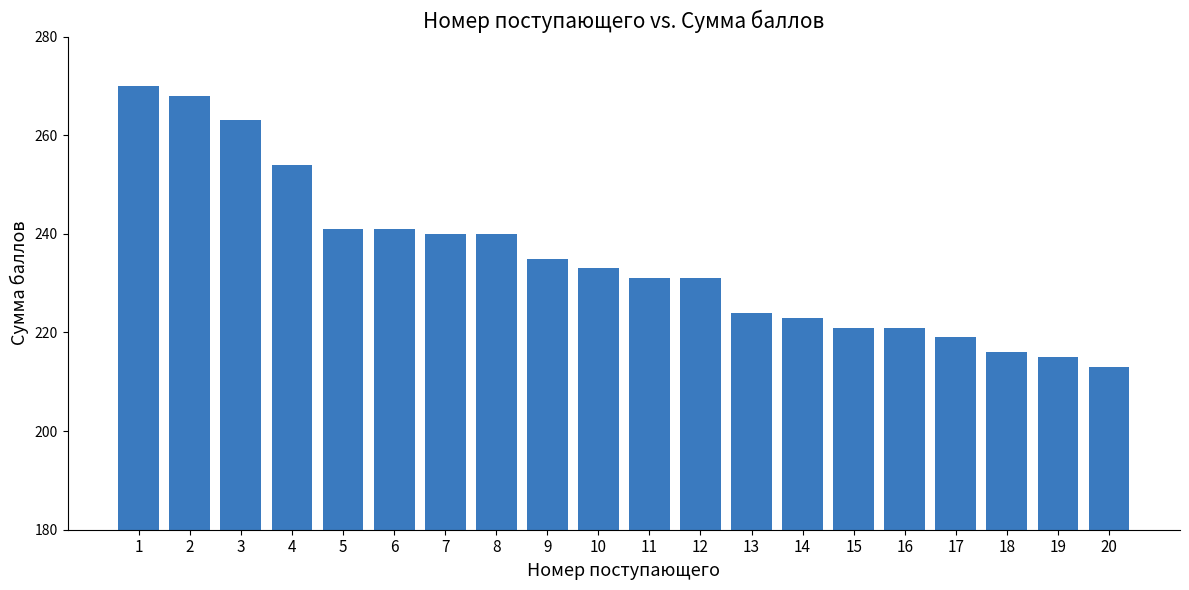

Reading right to left, transcribe all the data shown in this chart.

213	215	216	219	221	221	223	224	231	231	233	235	240	240	241	241	254	263	268	270